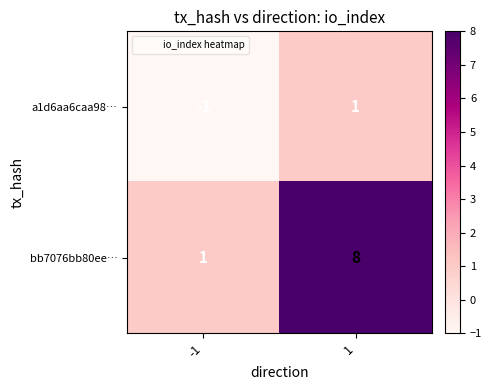

What is the maximum value for bb7076bb80ee…?

8